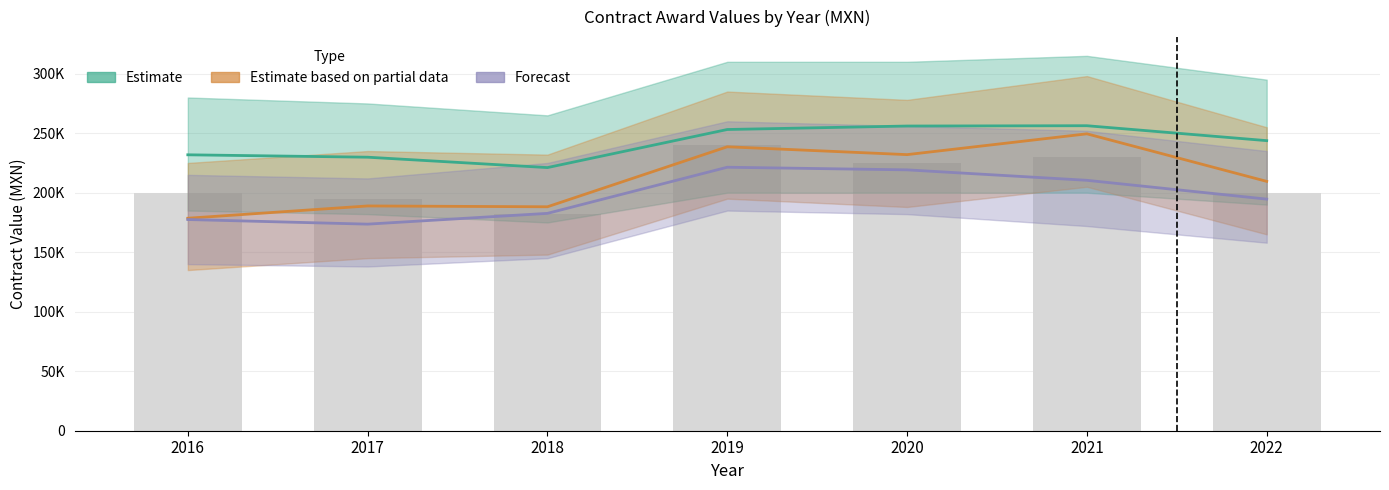

At how many categories does at least one series exceed 215004?

7